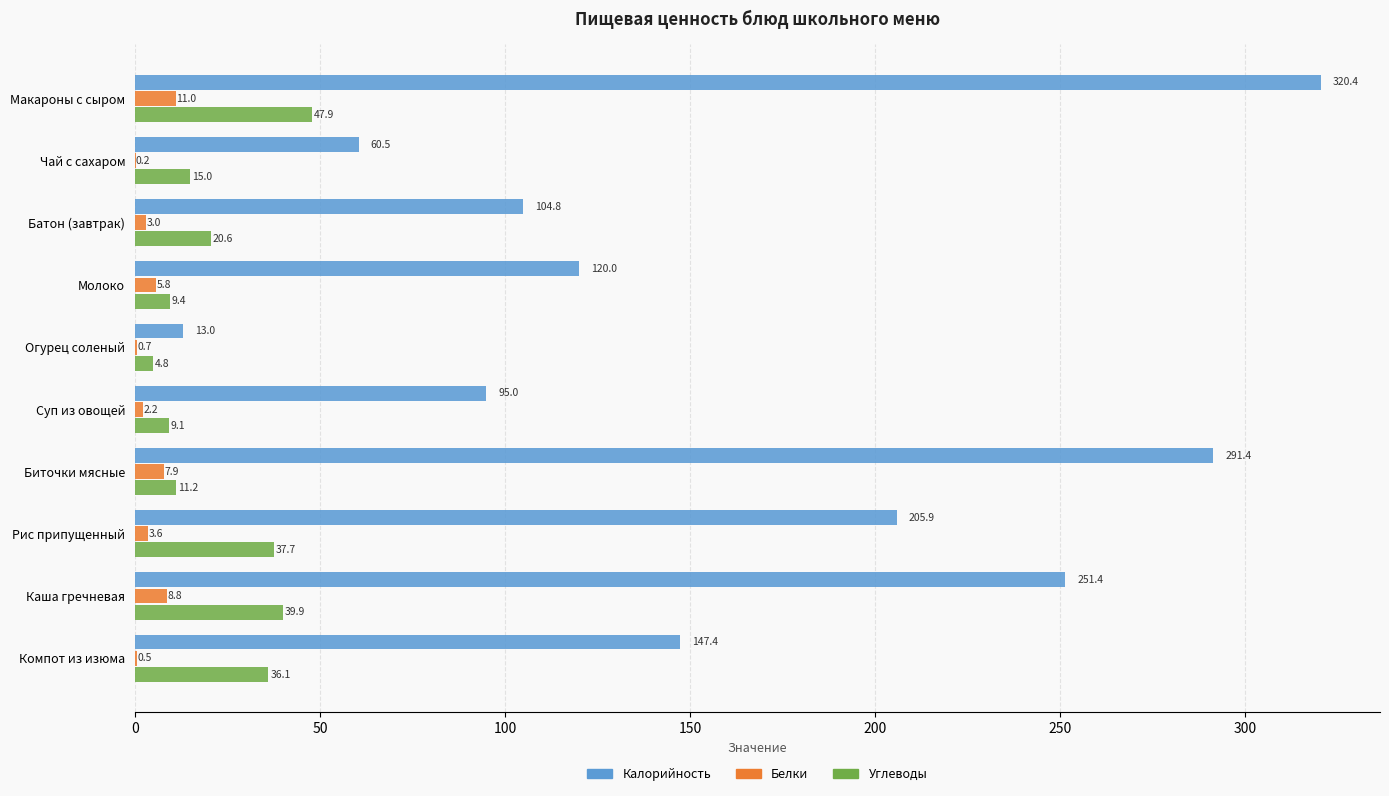

What is the sum of all Белки values?

43.7